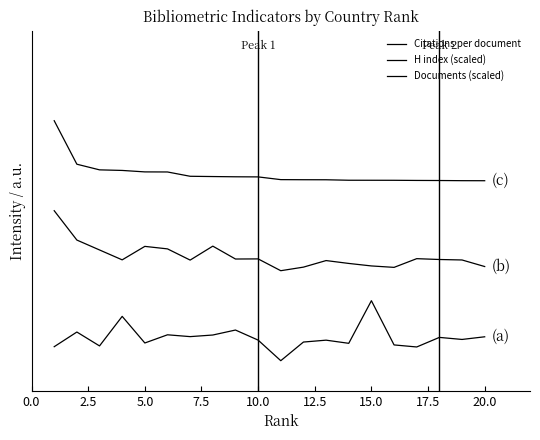

Does the chart display data point markers on the line(s)?

No